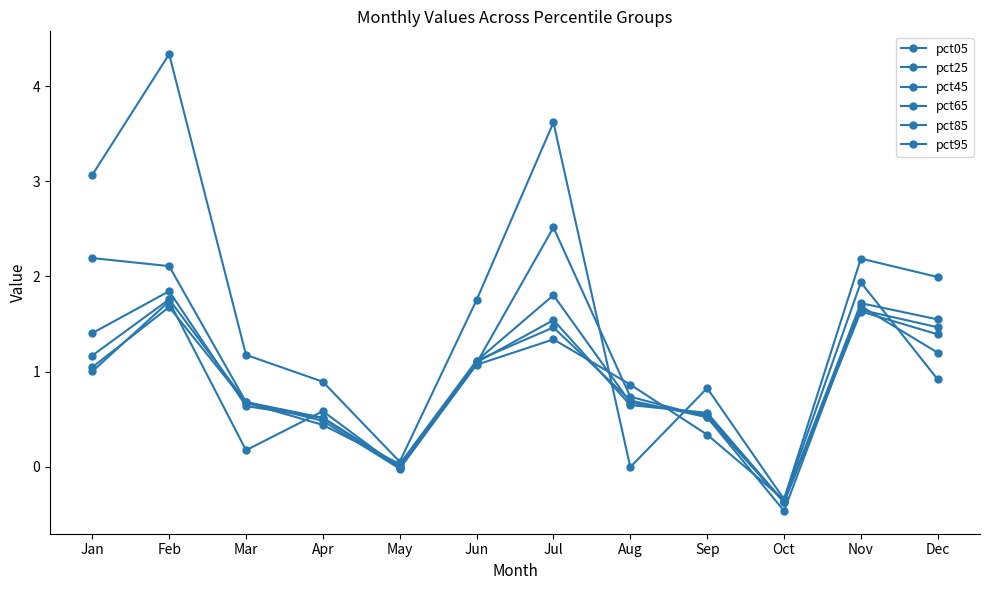

Where is pct05 nearest to the value 1?

Apr